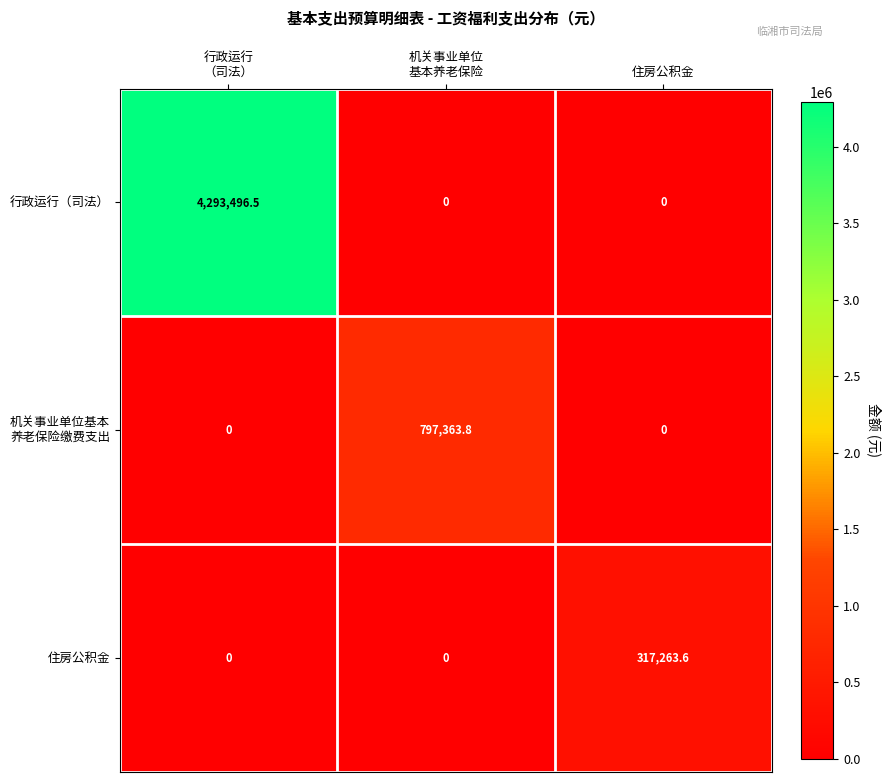

What is the maximum value shown in the chart?

4293496.5